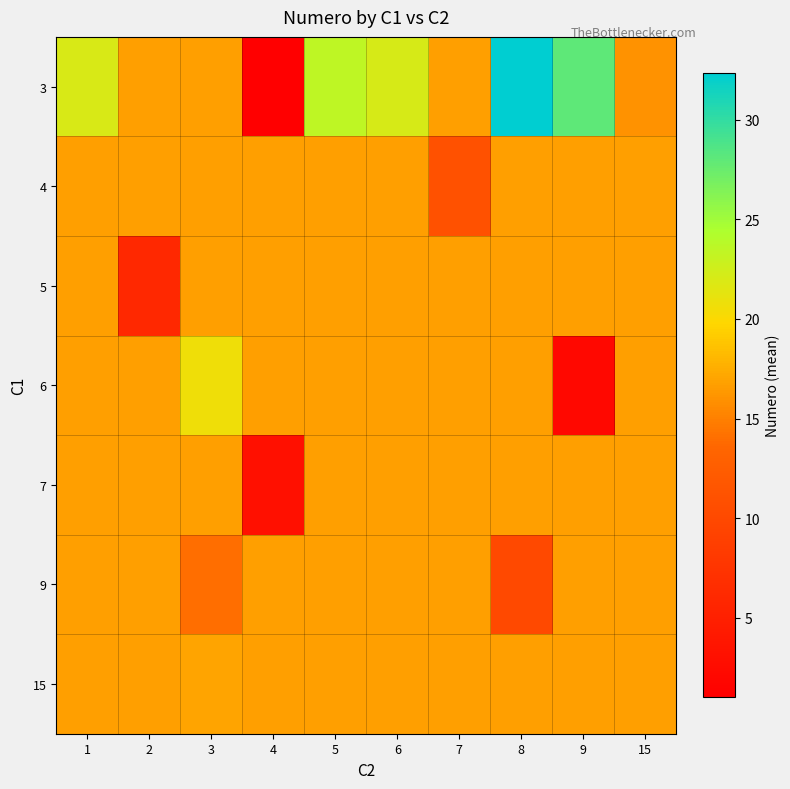

At 2, list the series in order from smallest to largest.

5, 3, 4, 6, 7, 9, 15